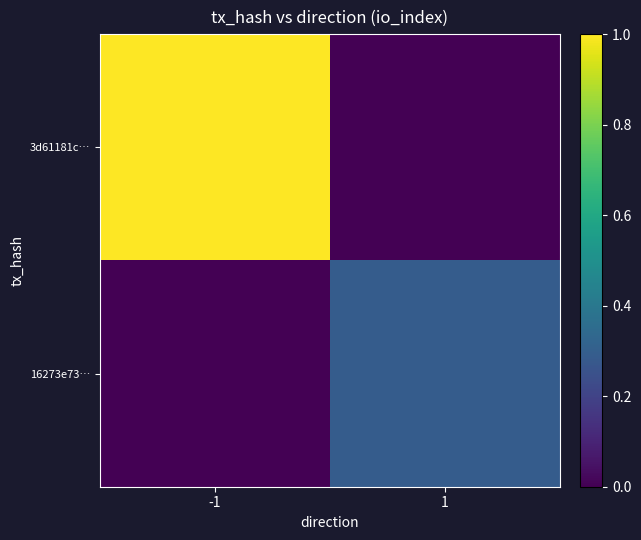

Which category has the highest value across all series?

-1